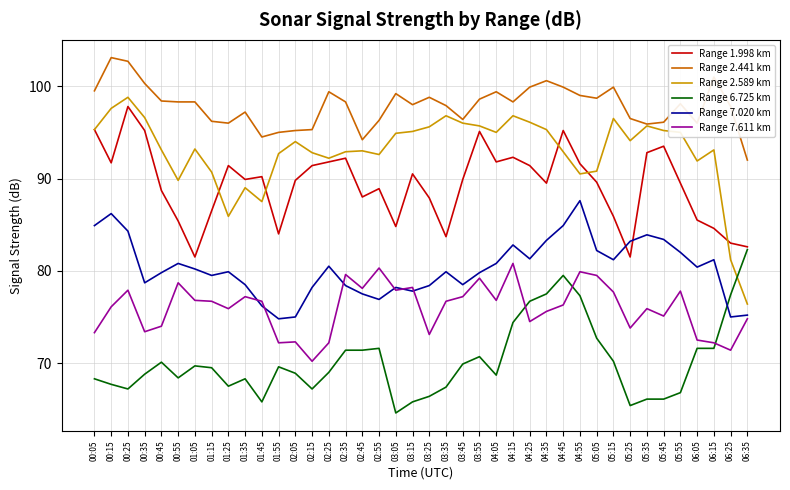

Which series has the largest range (max minus min)?

Range 2.589 km